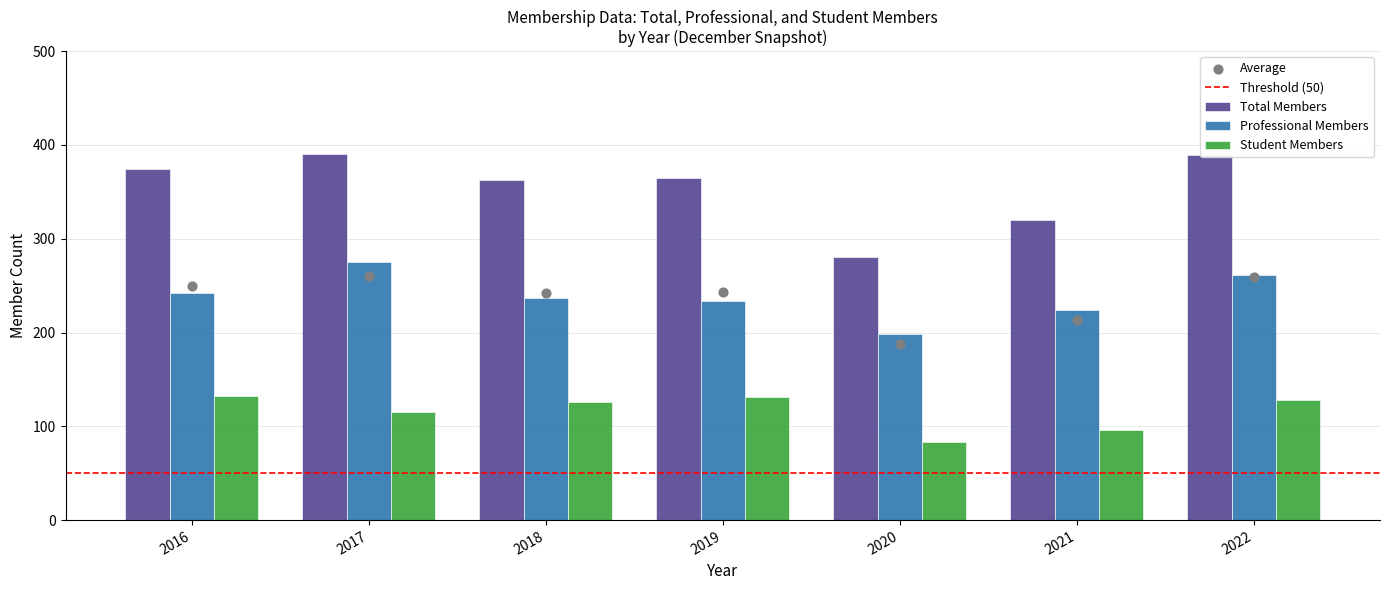

What is the total value across all series at 2020?

562